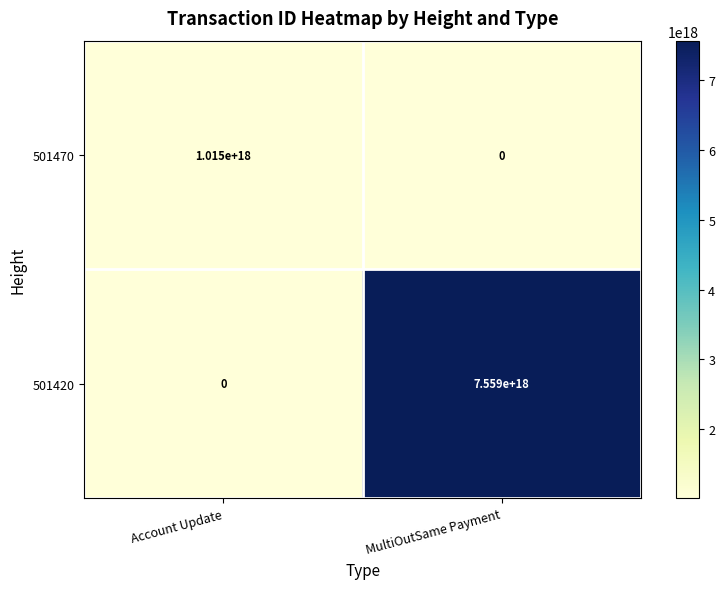

Which category has the highest value in the 501470 series?

Account Update